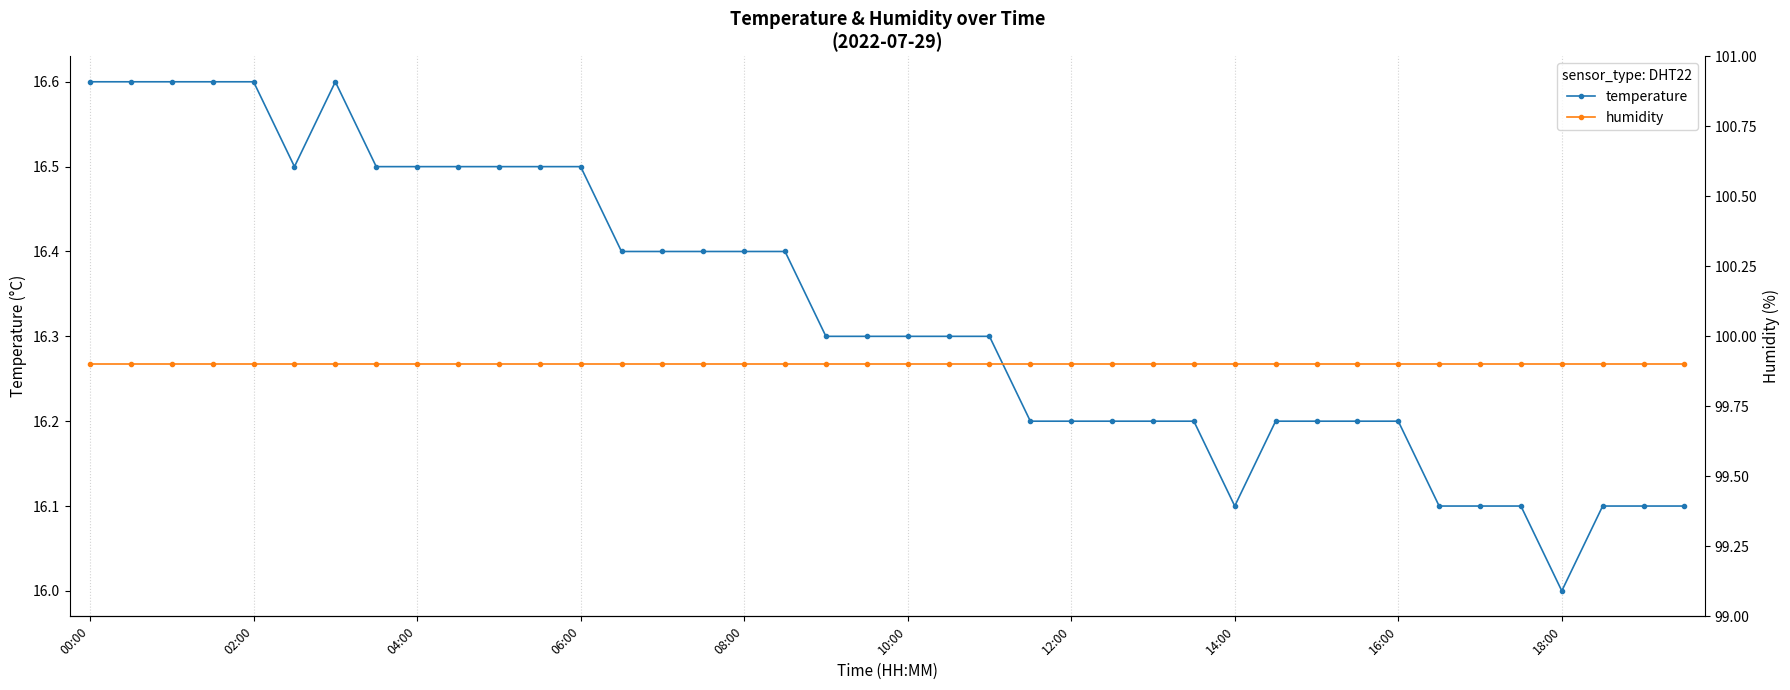

True or false: humidity and temperature intersect in this chart.

False